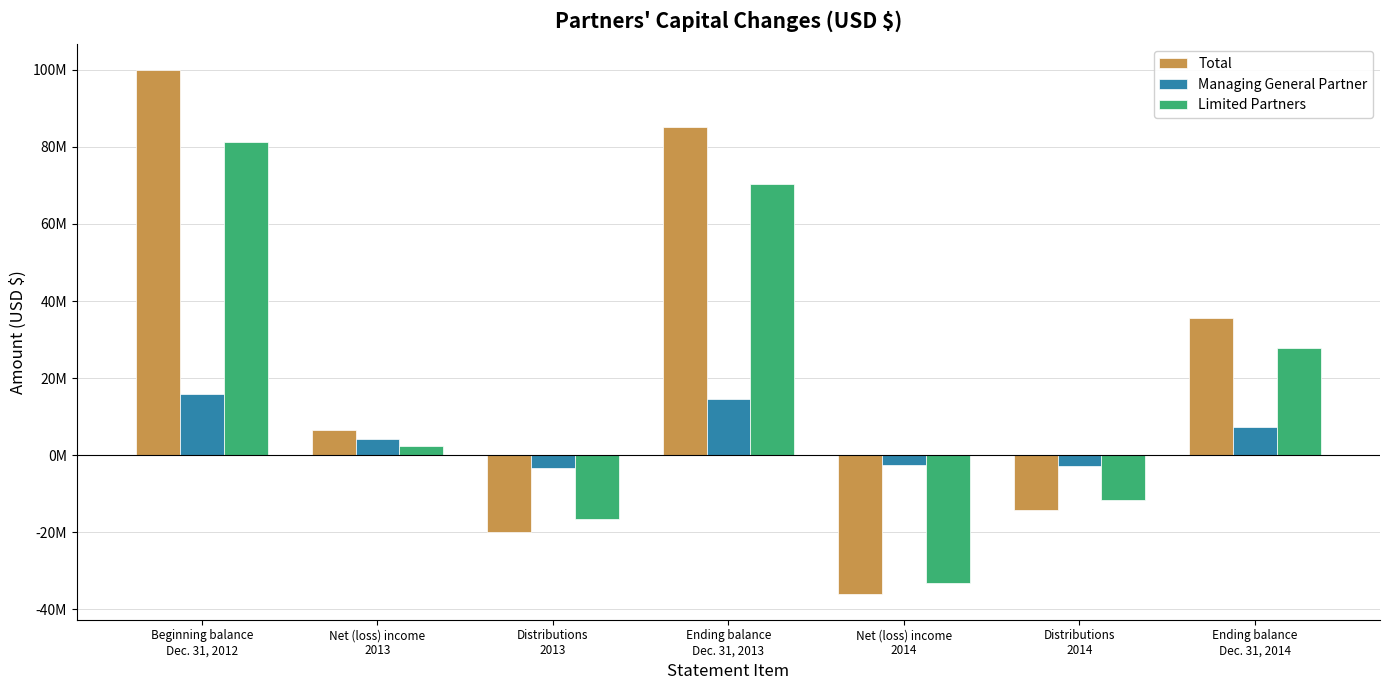

What are all the series names shown in the legend?

Total, Managing General Partner, Limited Partners